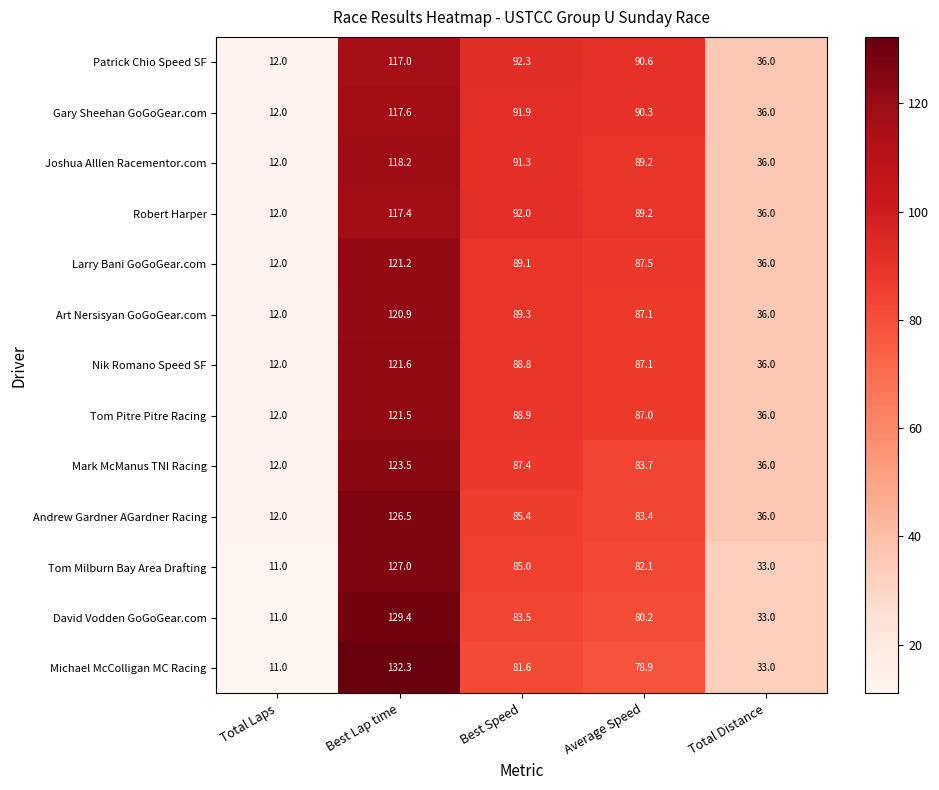

At how many categories does at least one series exceed 119?

1